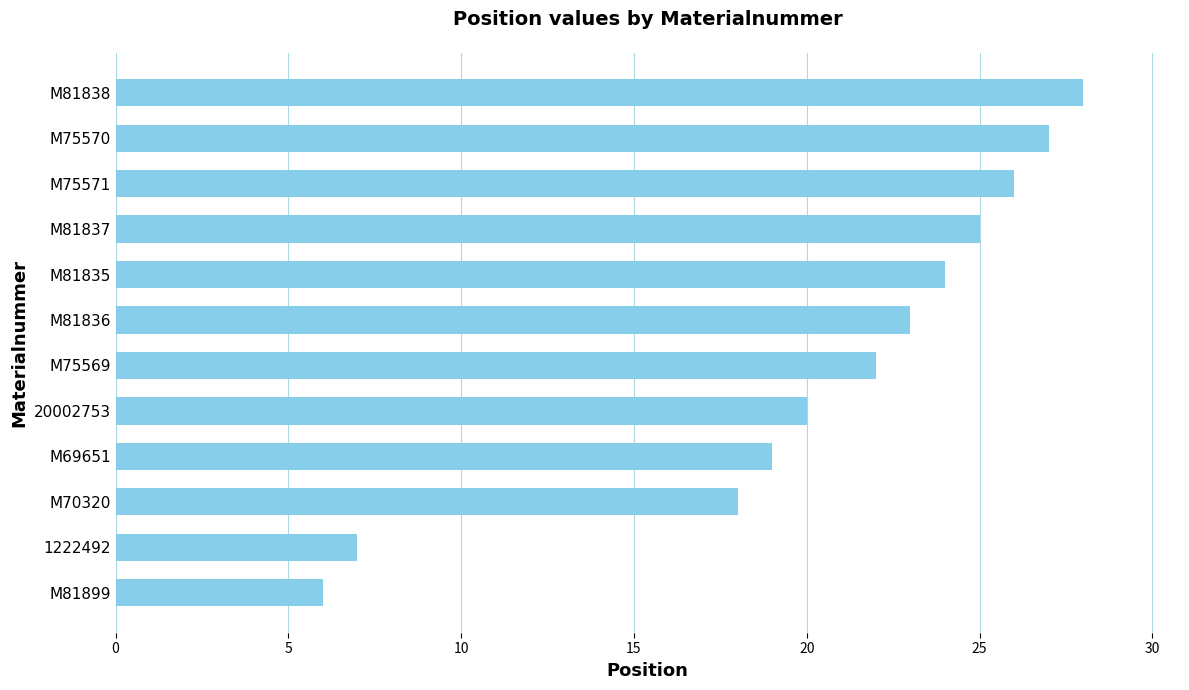

Approximately how many times larger is the value at 20002753 compared to 1222492?

2.9